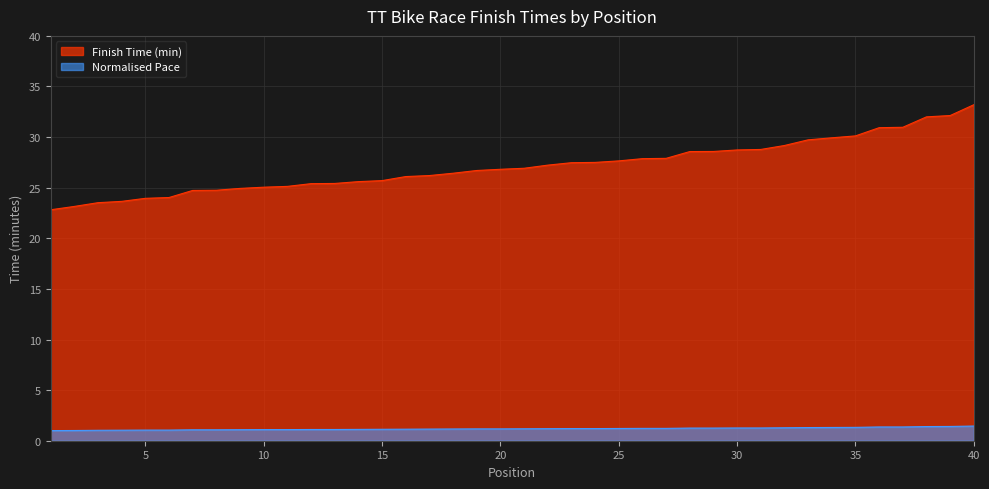

At which label does time_minutes reach its peak?

40